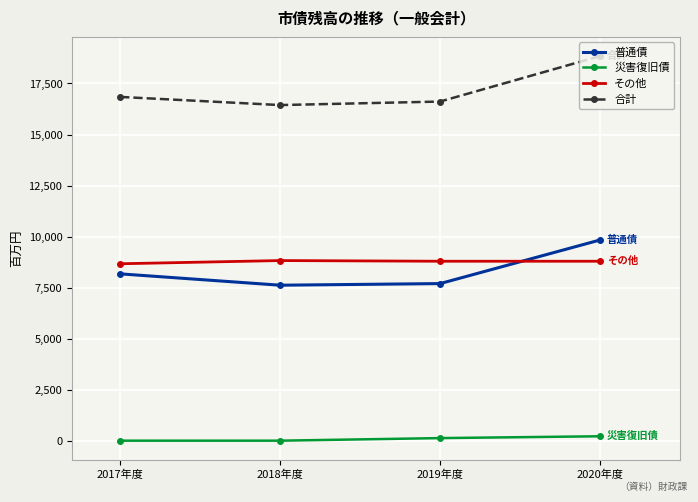

How many values in the 合計 series exceed 16841?

2